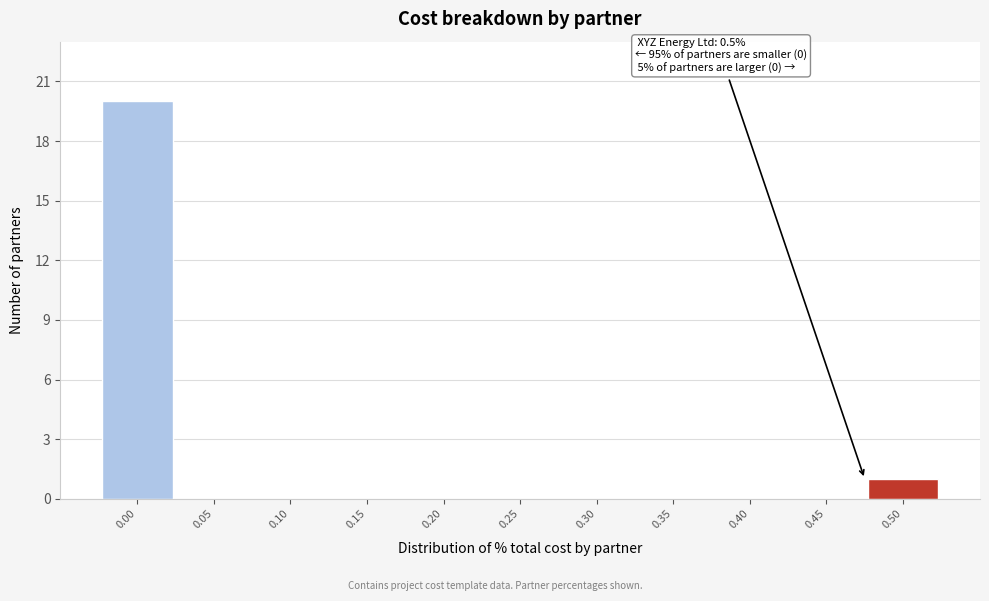

Reading left to right, transcribe all the data shown in this chart.

0.00=20	0.05=0	0.10=0	0.15=0	0.20=0	0.25=0	0.30=0	0.35=0	0.40=0	0.45=0	0.50=1